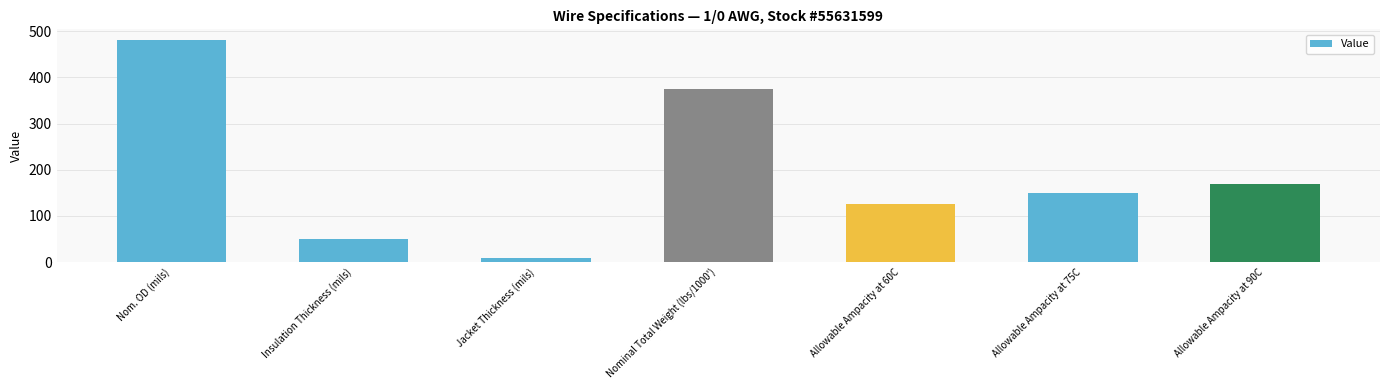

True or false: the data shows 125 at Allowable Ampacity at 60C.

True